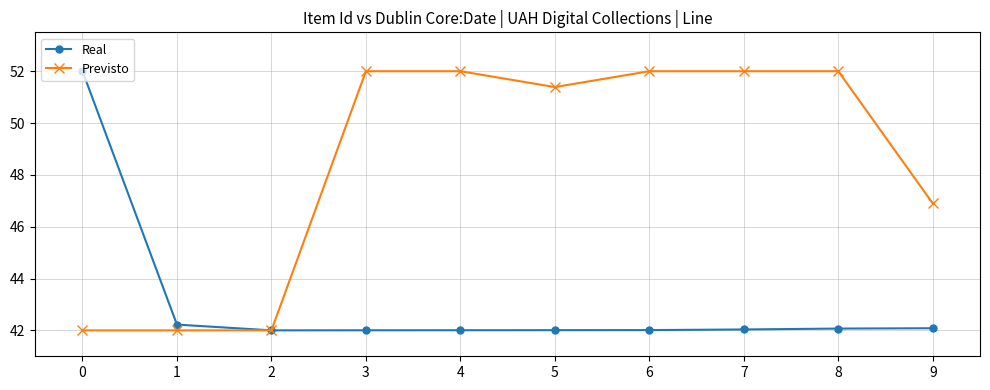

List the series in order of their overall mean, lowest first.

Real, Previsto